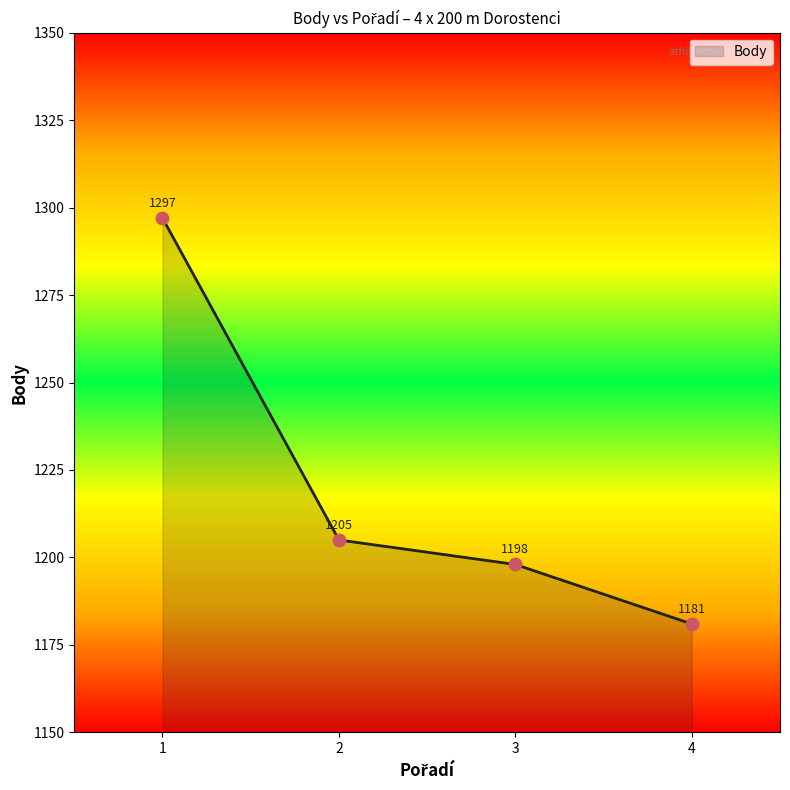

What is the change in value from 1 to 2?

-92